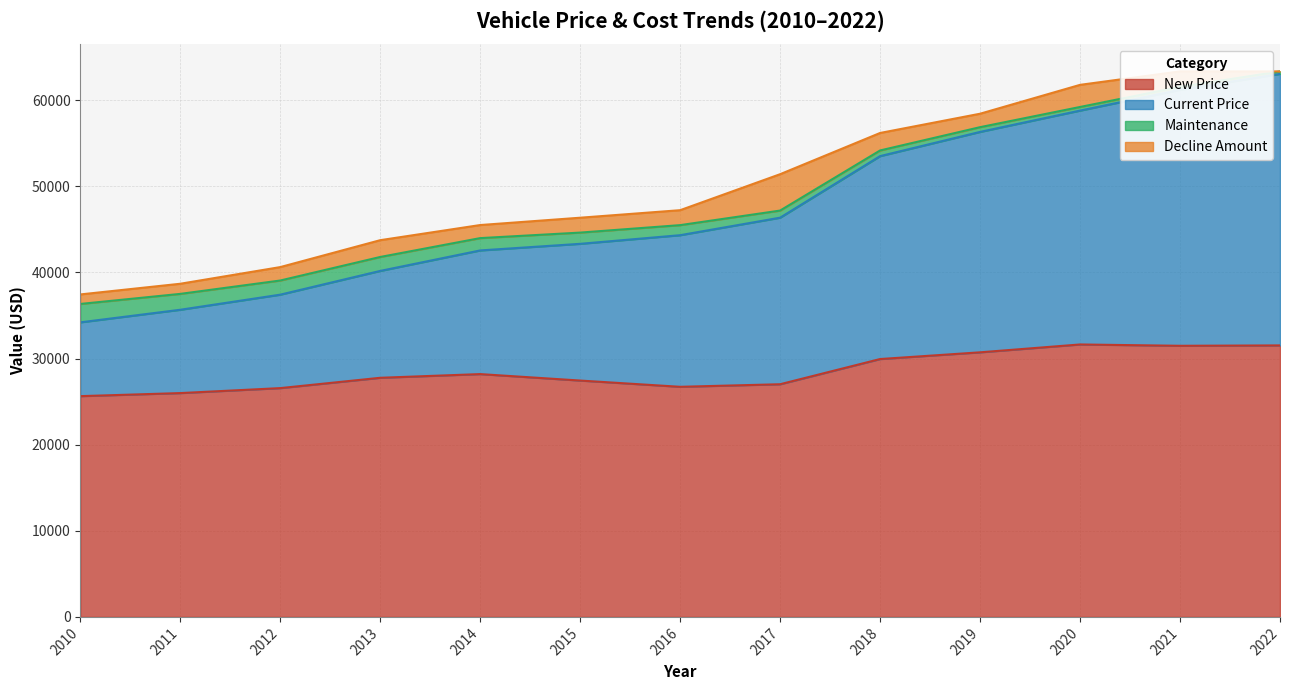

Which series has the largest total across all categories?

New Price